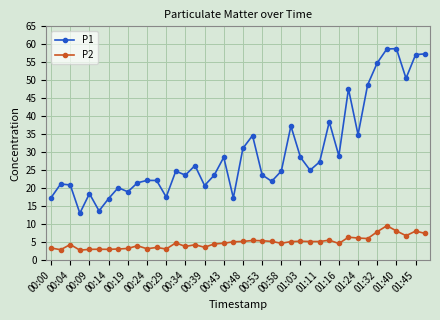

Which series has the widest spread of values?

P1